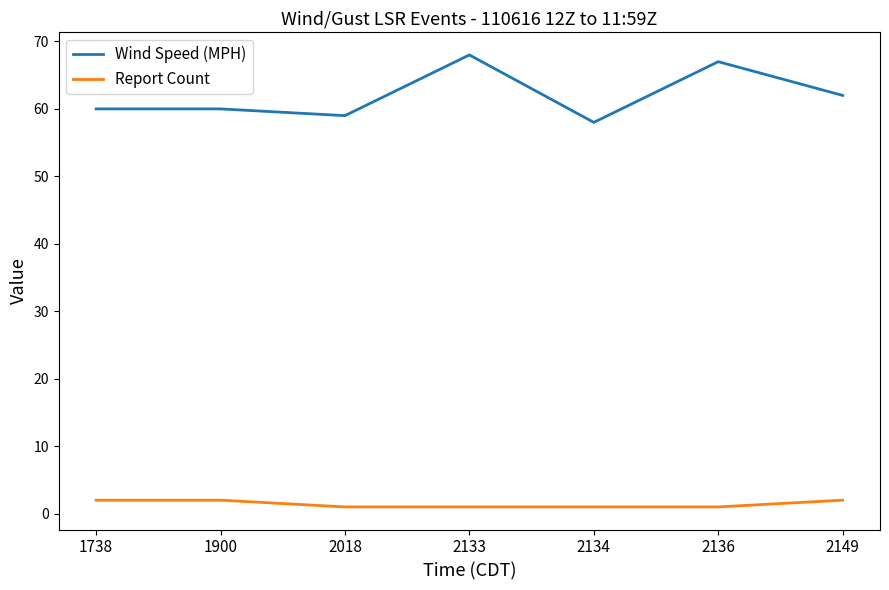

What is the spread (max minus min) of values at 2149?

60